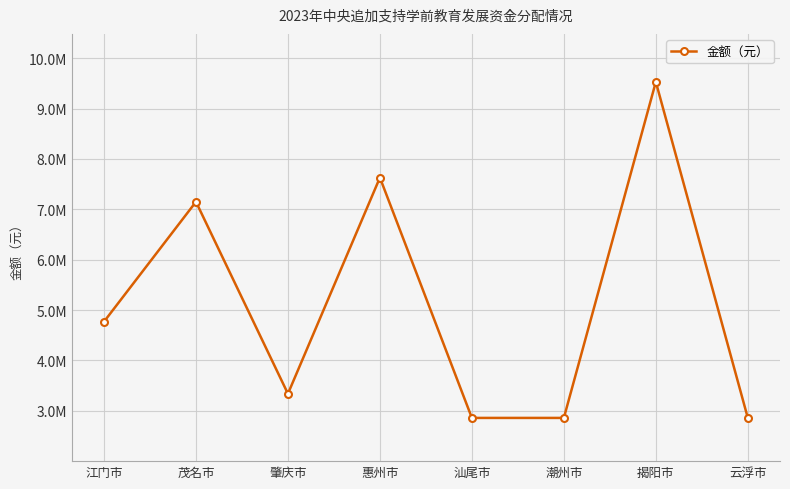

Is it true that the value at 云浮市 is 2860000?

True